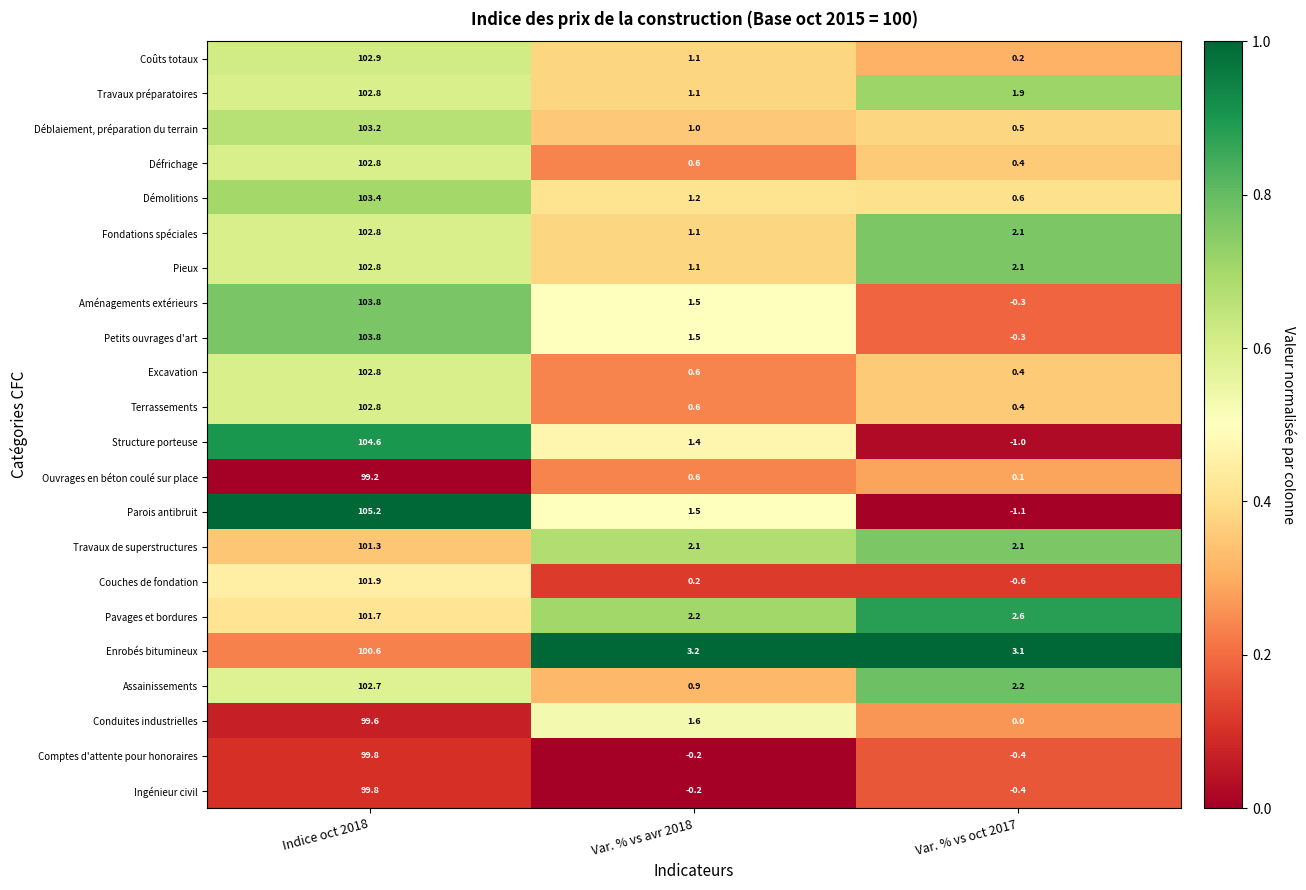

What is the total value across all series at Indice oct 2018?

2250.3